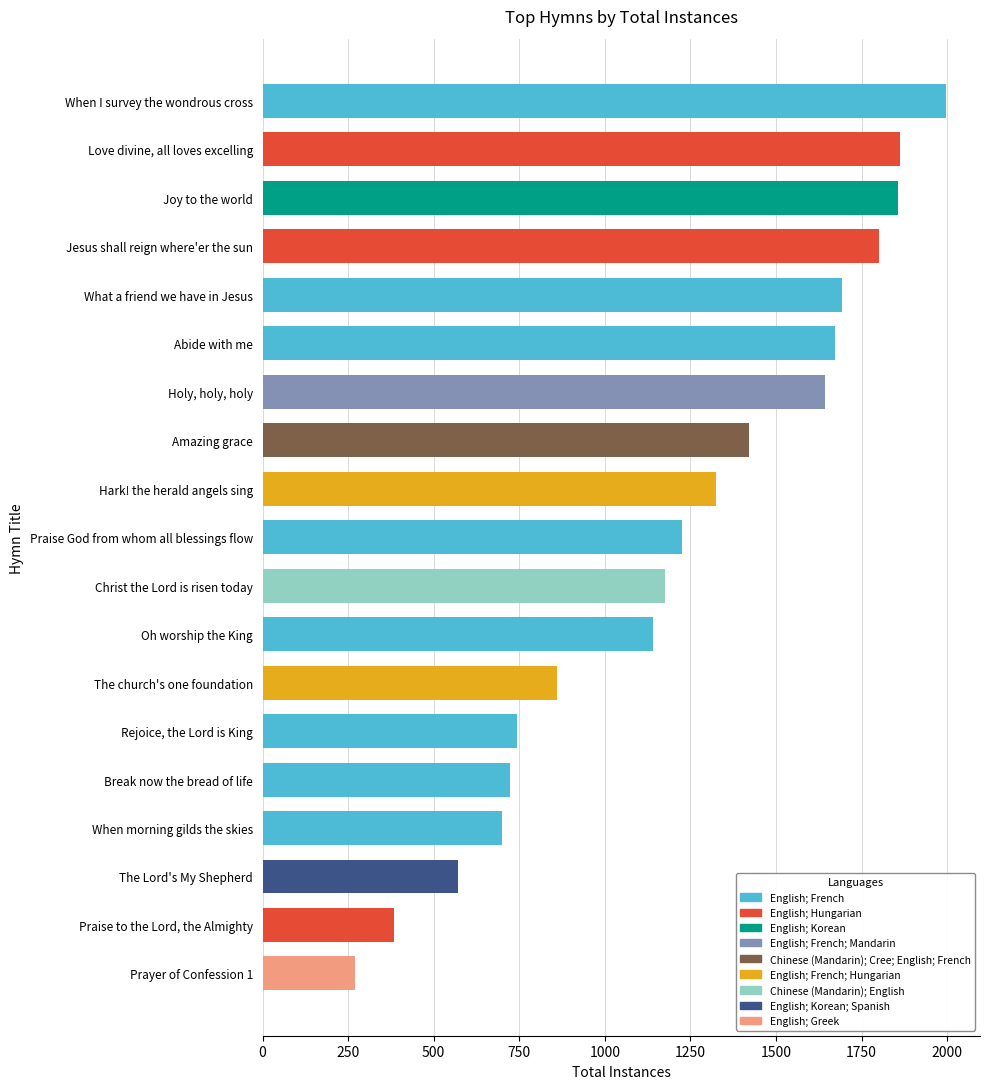

Which label corresponds to the largest value in the chart?

When I survey the wondrous cross